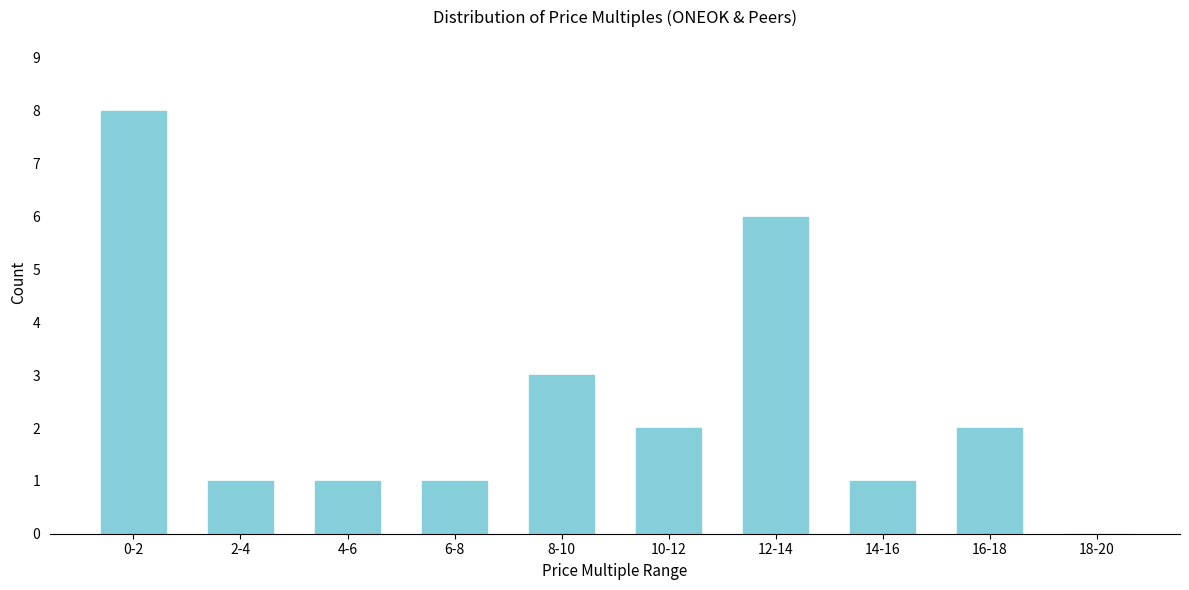

Reading left to right, list all the values displayed in this chart.

0-2=8	2-4=1	4-6=1	6-8=1	8-10=3	10-12=2	12-14=6	14-16=1	16-18=2	18-20=0